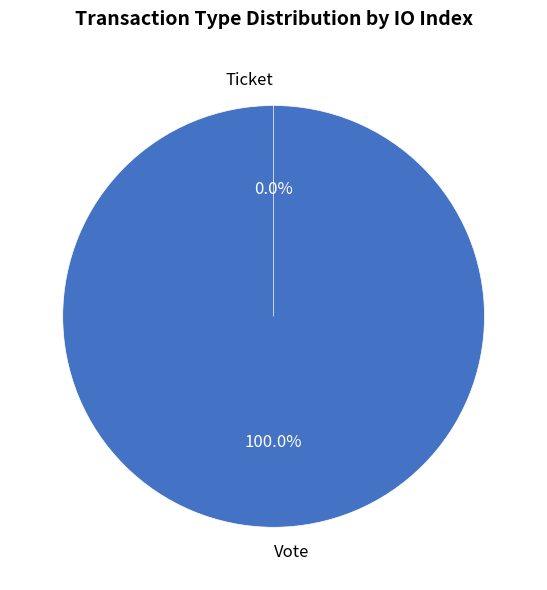

What is the majority slice?

Vote